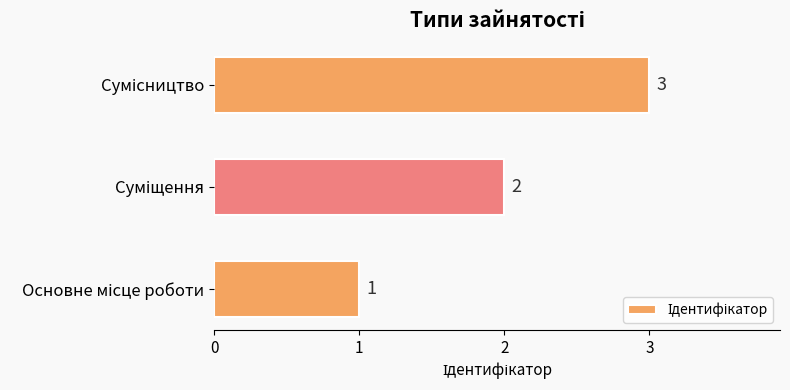

How many values are between 1 and 3?

3